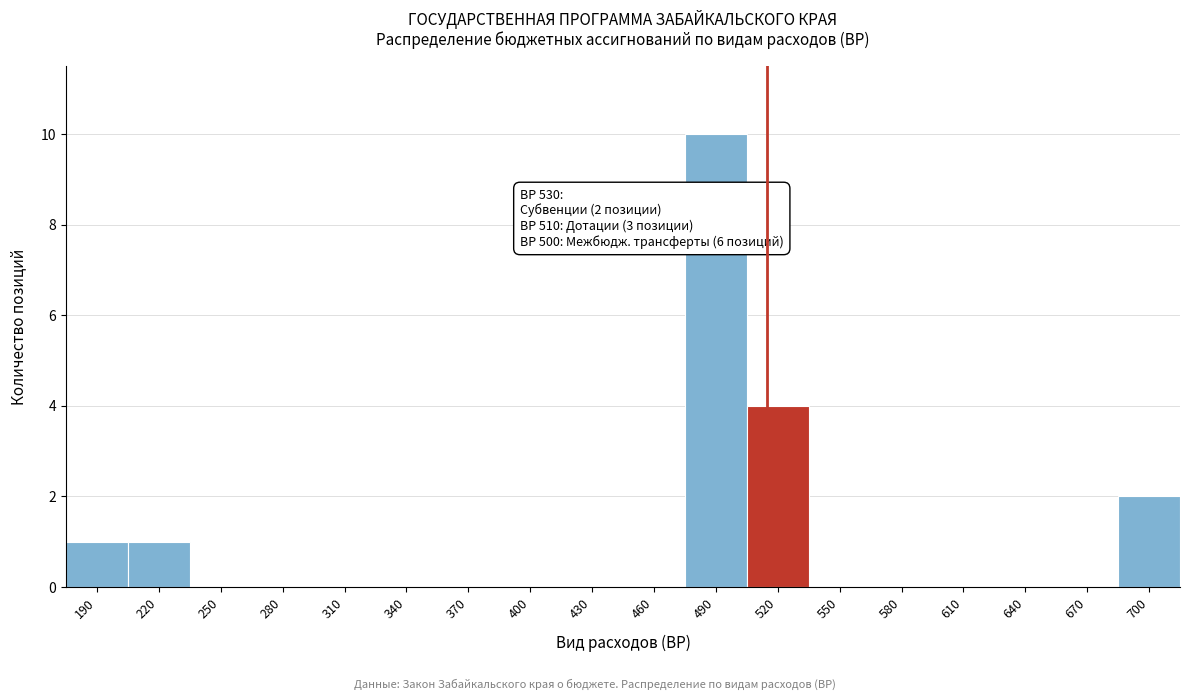

Reading left to right, what are all the values shown in this chart?

190=1	220=1	250=0	280=0	310=0	340=0	370=0	400=0	430=0	460=0	490=10	520=4	550=0	580=0	610=0	640=0	670=0	700=2